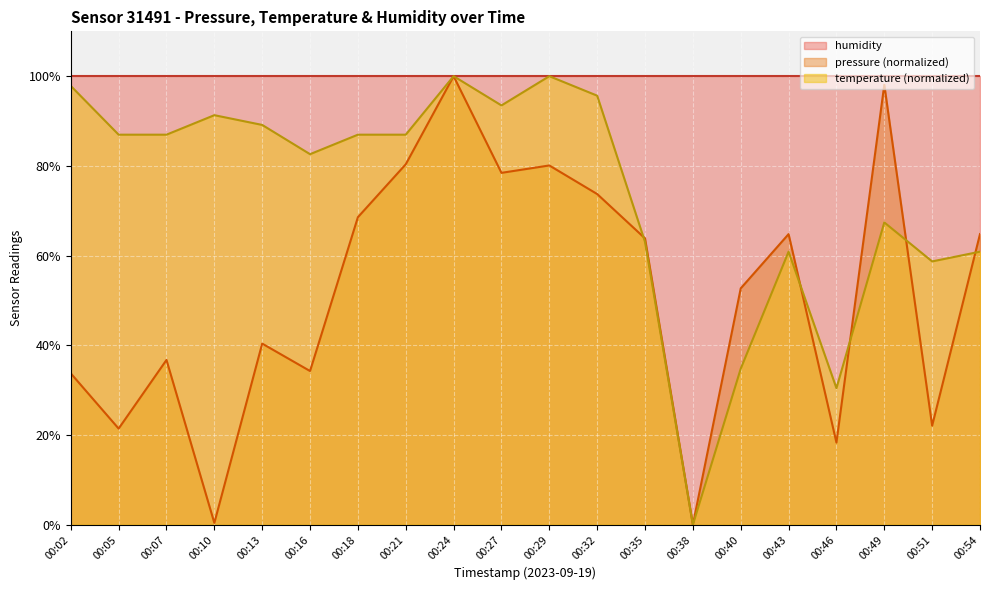

At which category does temperature reach its first local peak?

00:10